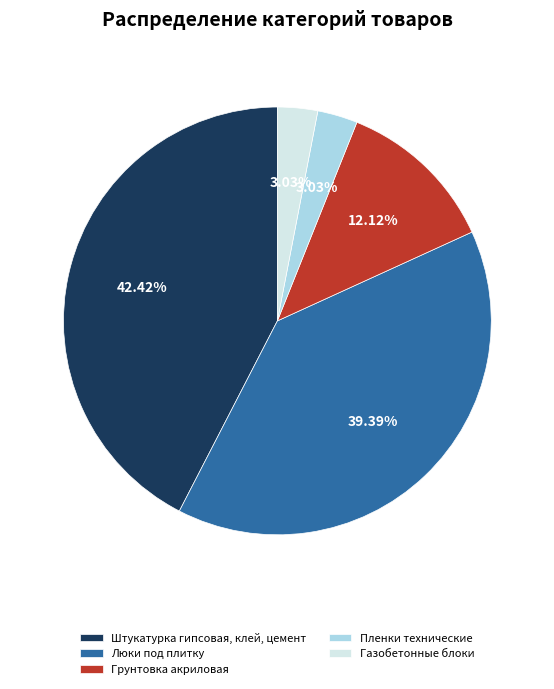

The Штукатурка гипсовая, клей, цемент slice represents 34% of the pie. True or false?

False